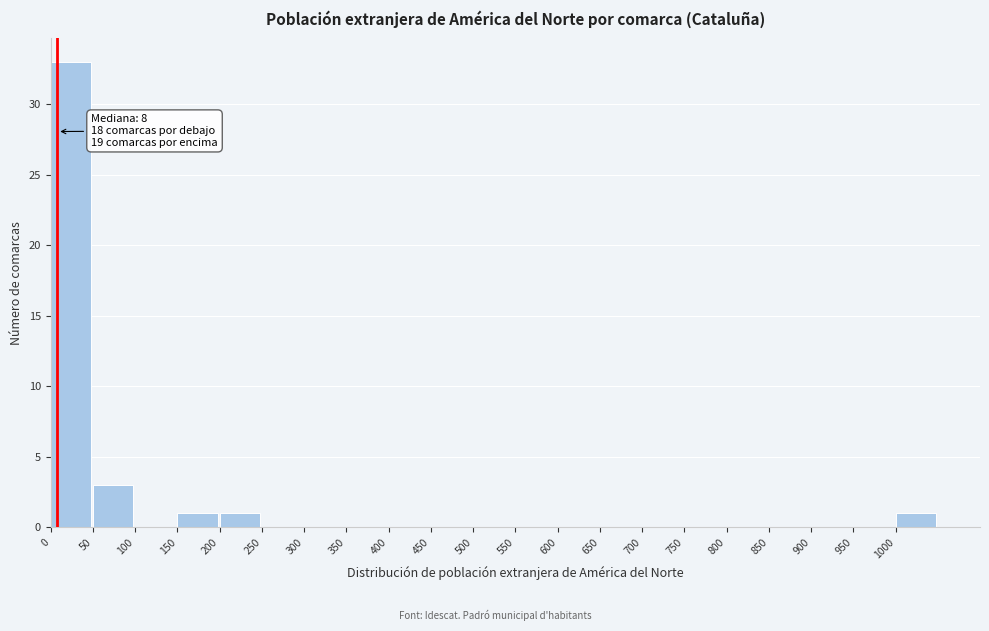

Over which range of the x-axis is the bar tallest?

0 to 50